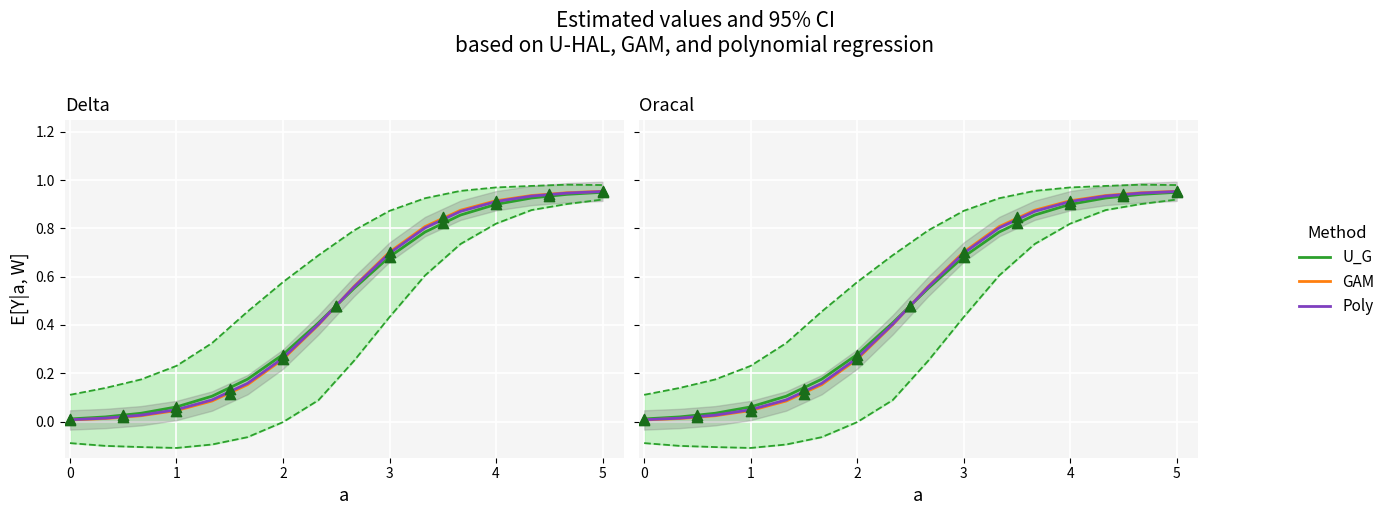

What are all the series names shown in the legend?

U_G, GAM, Poly